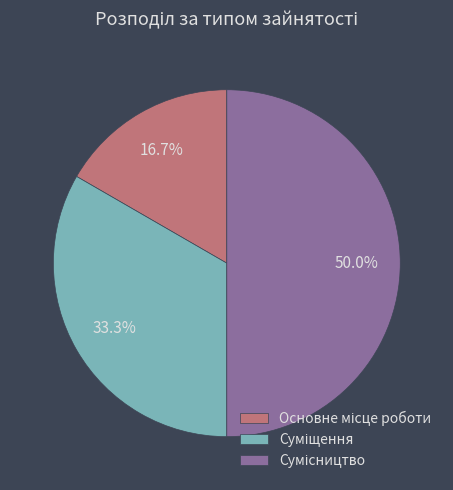

The Суміщення slice represents 39% of the pie. True or false?

False